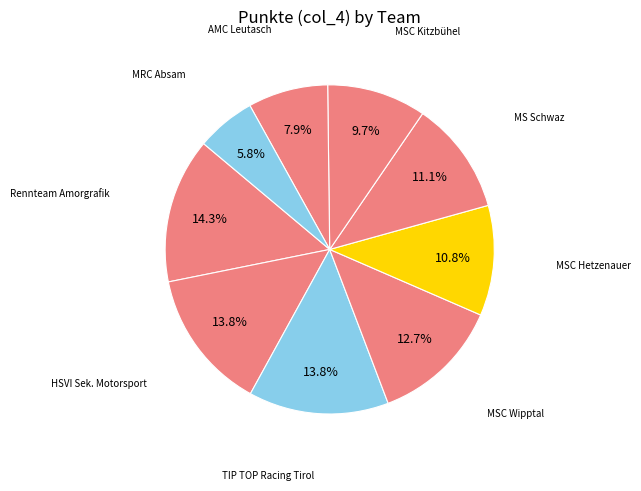

Which category has the smallest portion of the pie?

MRC Absam